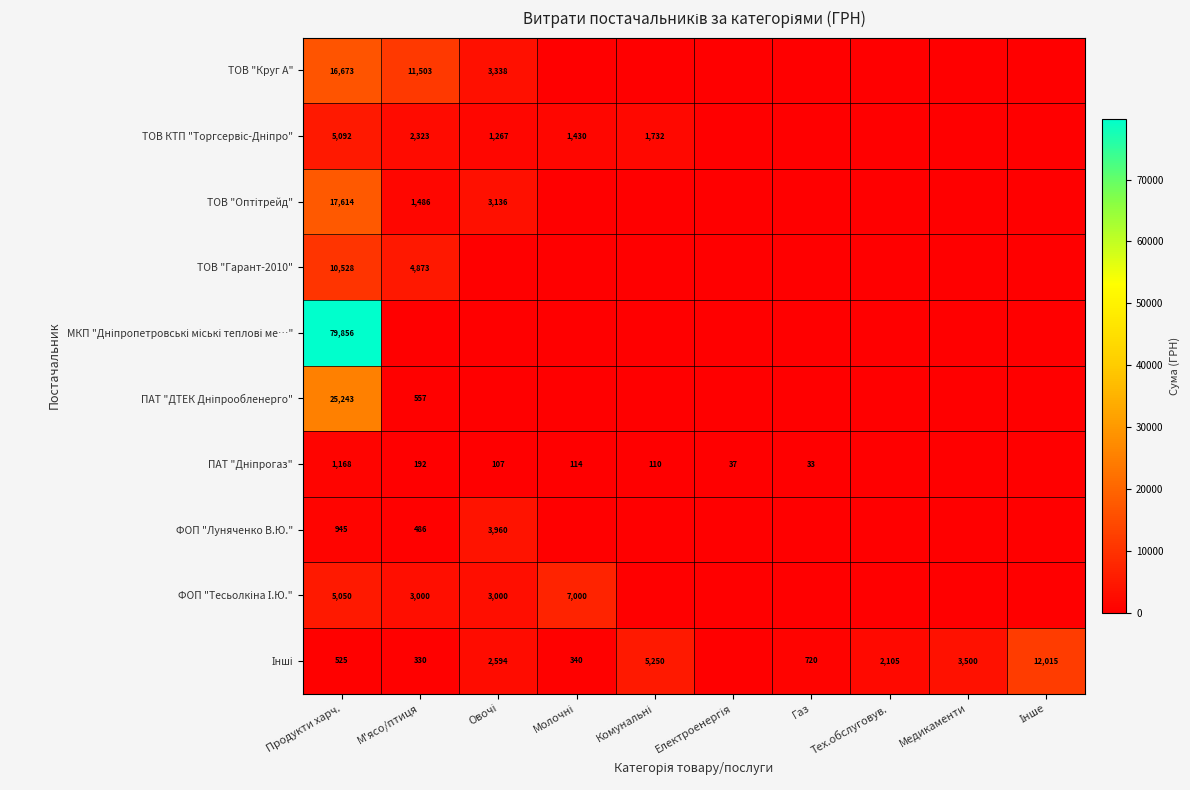

Which series changed the most between Газ and Медикаменти?

Інші